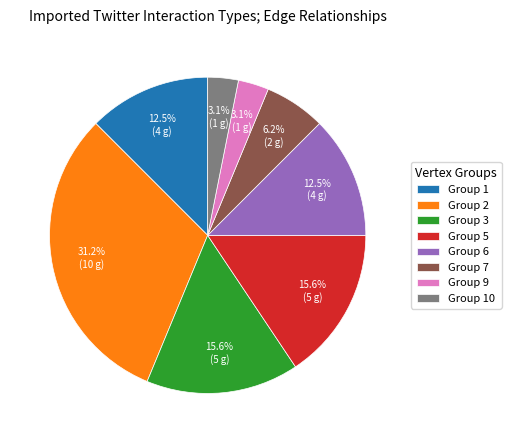

Combined, do Group 6 and Group 5 account for over 50%?

No